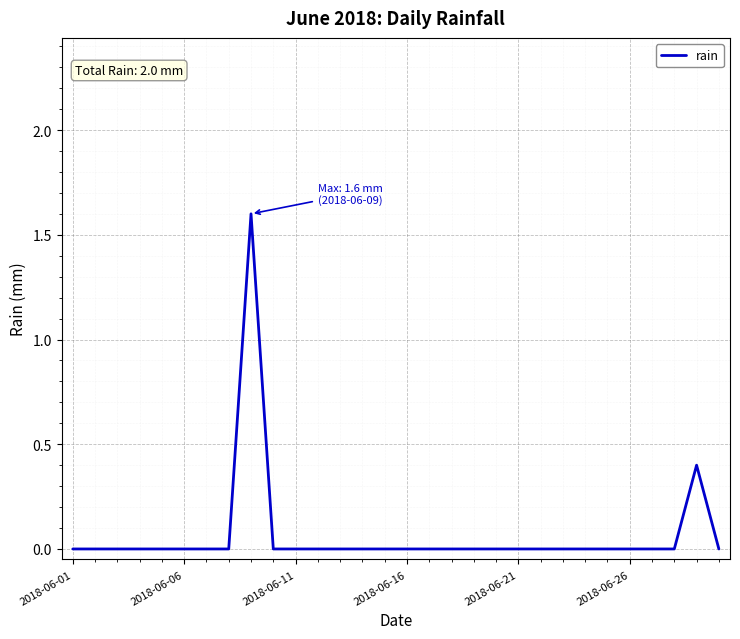

Is this an area chart (filled region under the line)?

No